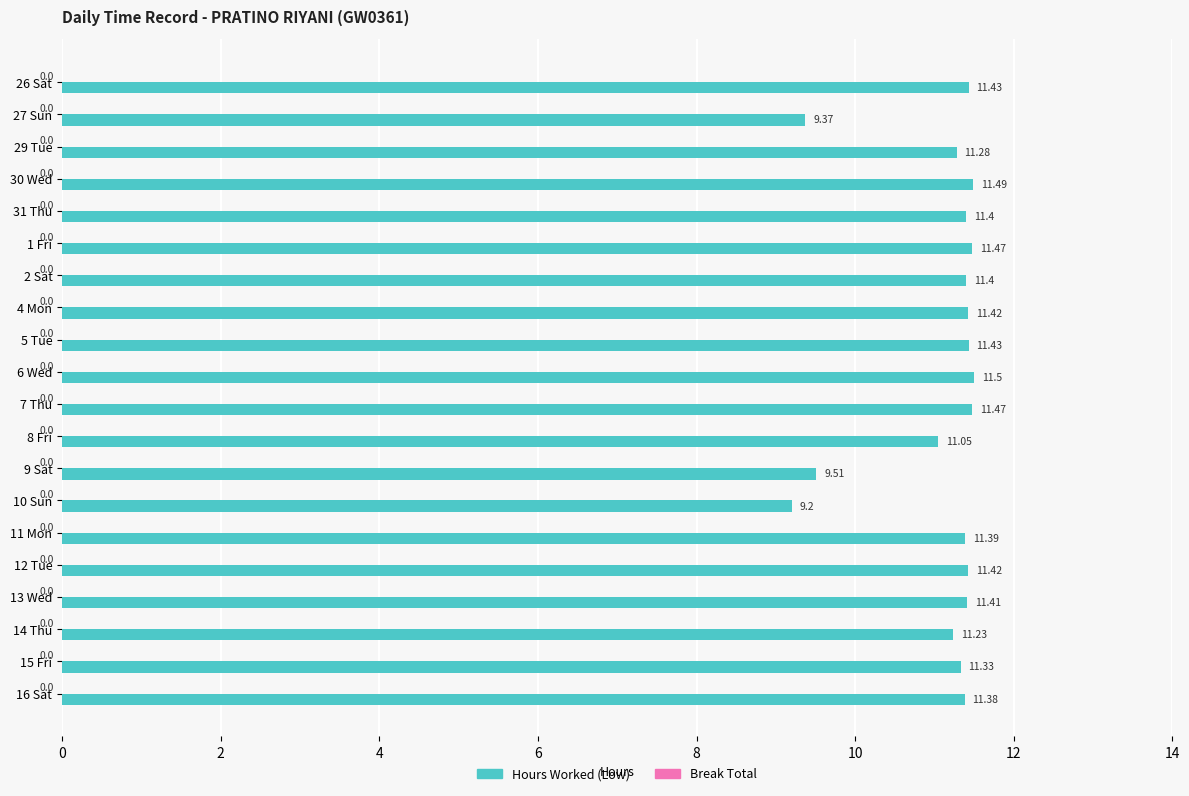

What is the average value?

11.1